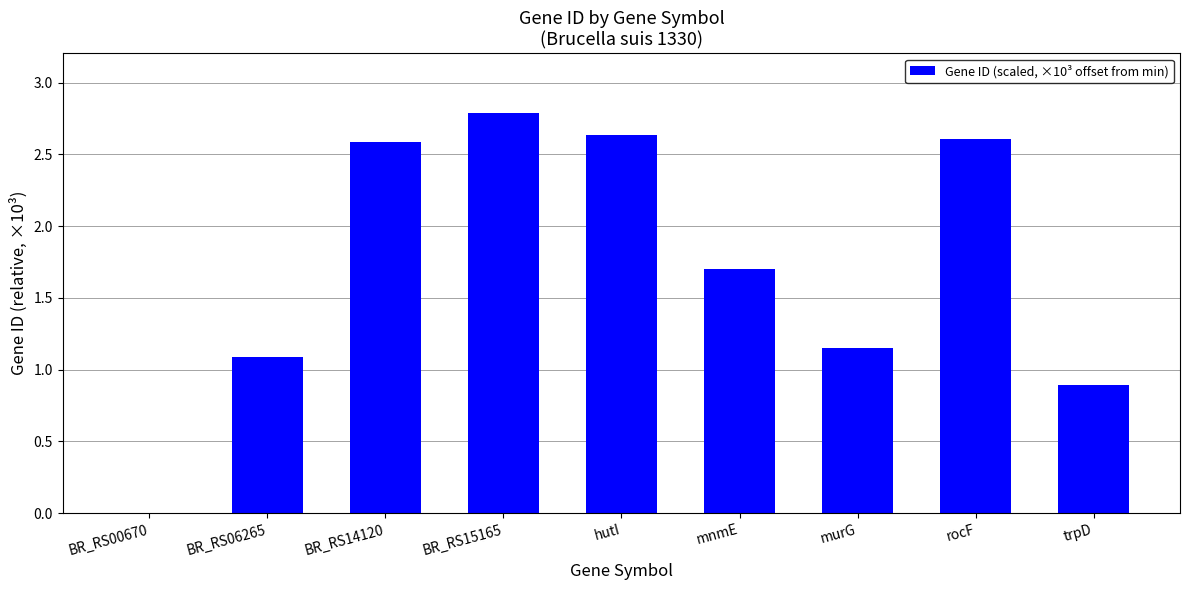

How many distinct data groups are displayed?

1